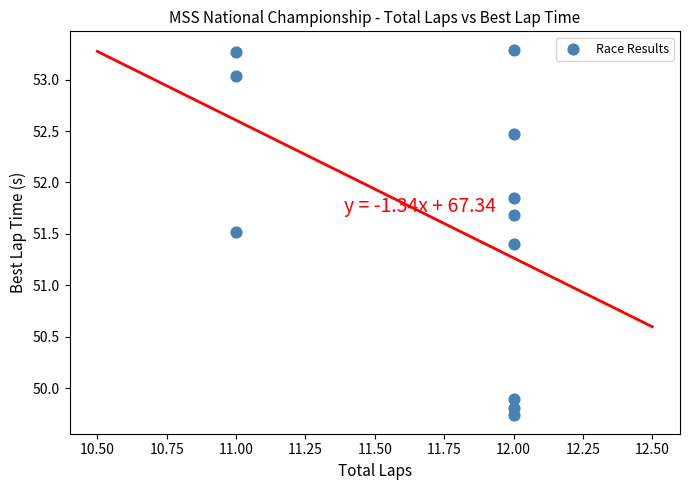

What Y value in the scatter plot is closest to 51?

51.4